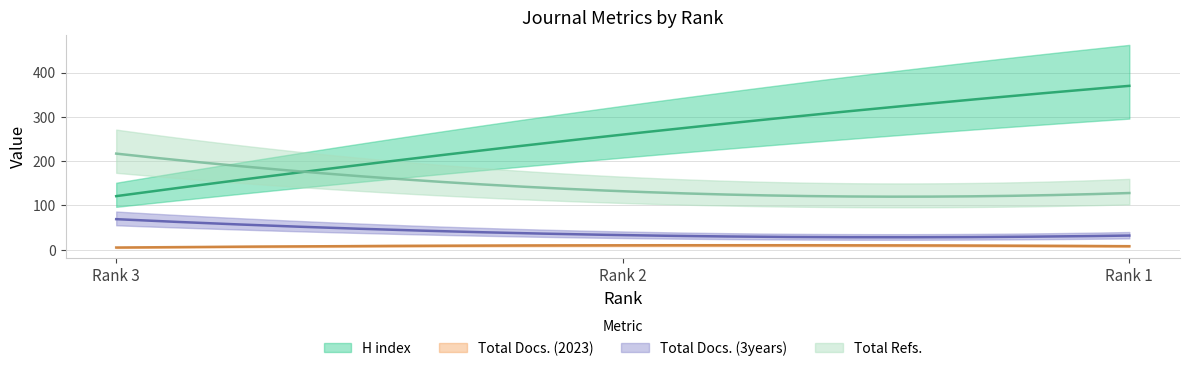

Between Rank 2 and Rank 1, which series saw the biggest shift?

H index